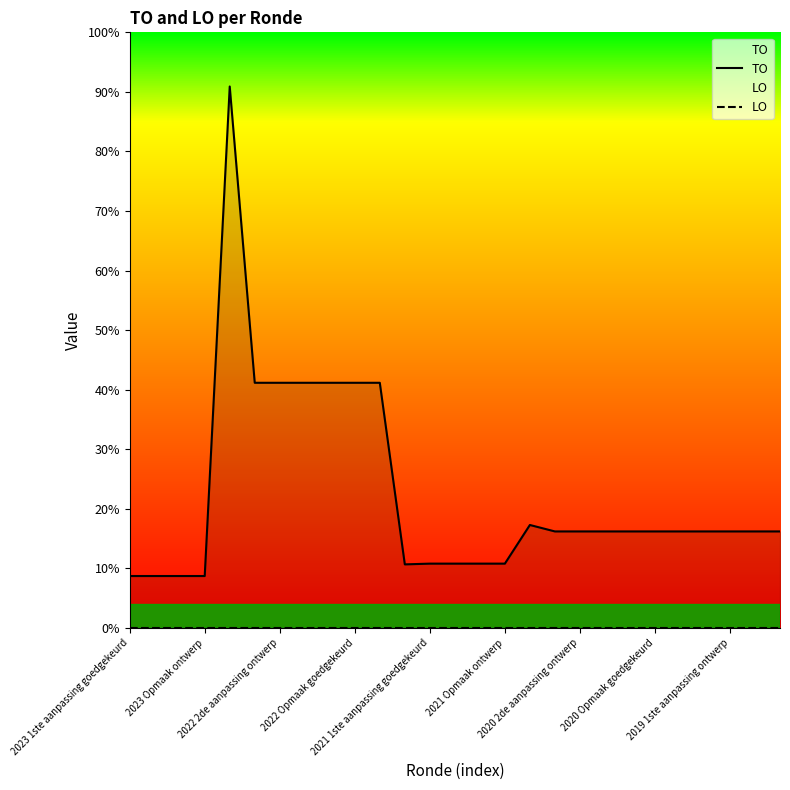

How many interior local peaks does the TO series have?

2